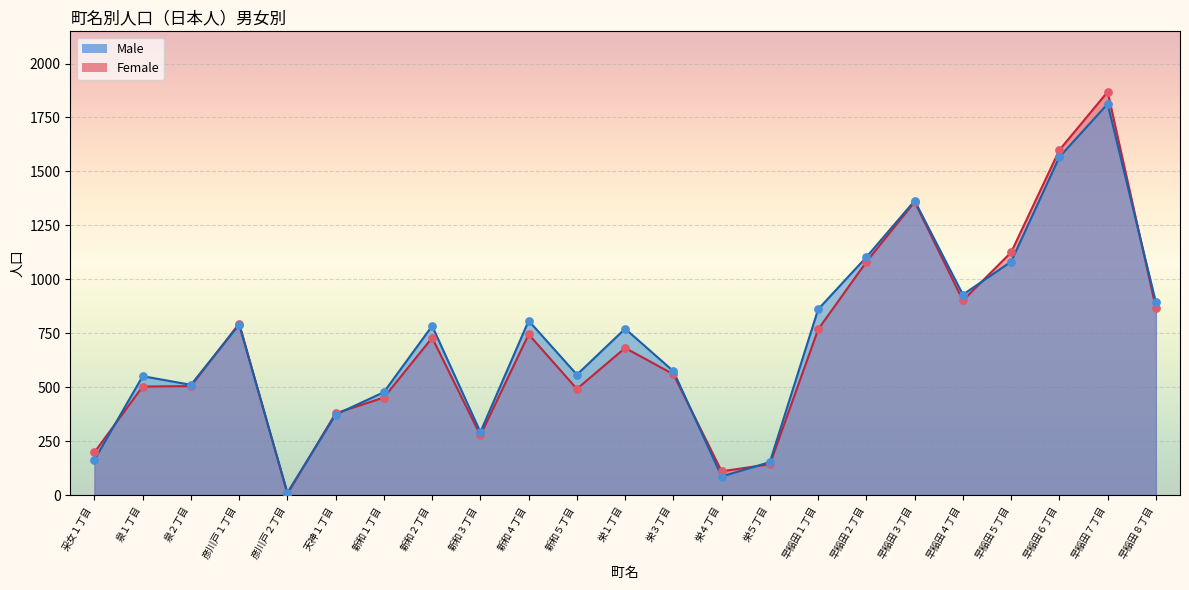

Is the value of Male at 天神１丁目 greater than the value of Female at 新和３丁目?

Yes